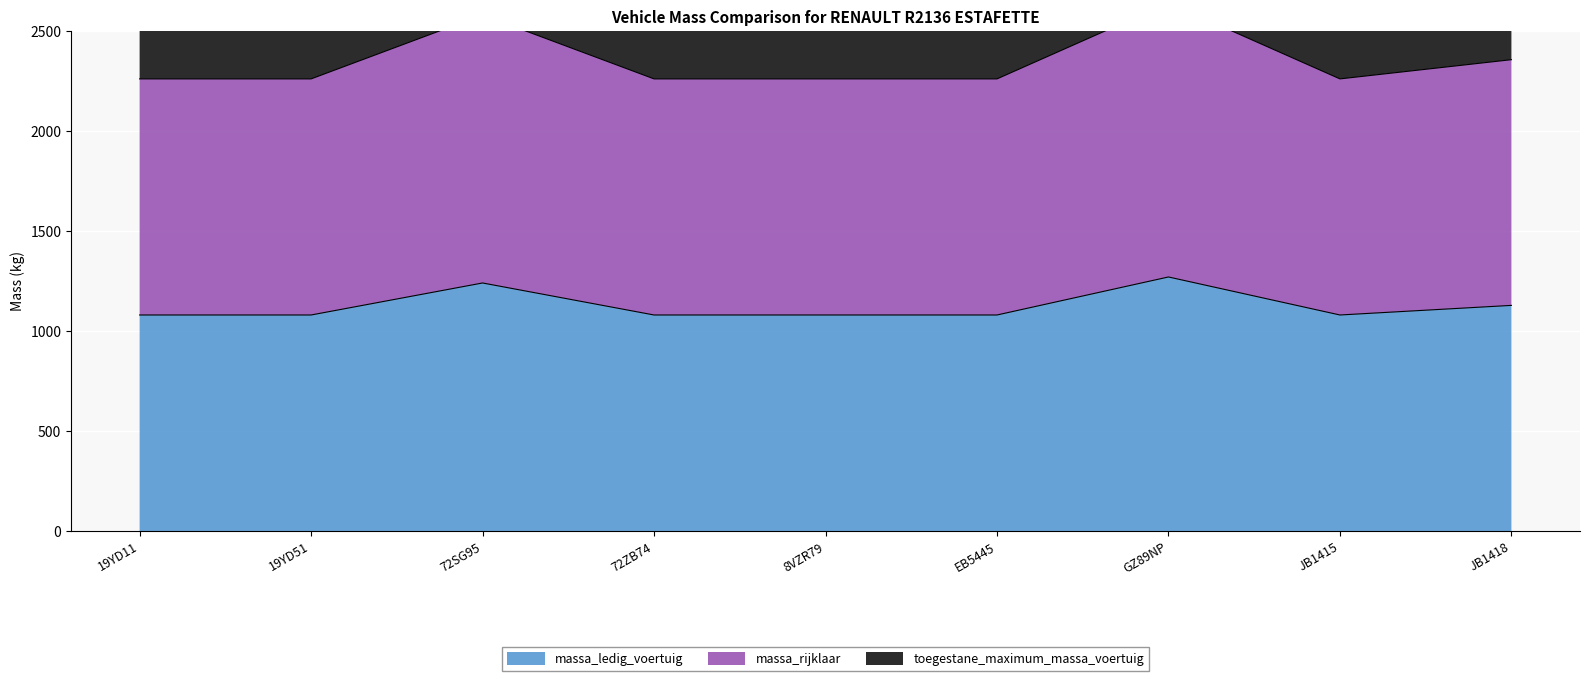

How many lines are shown in the chart?

3